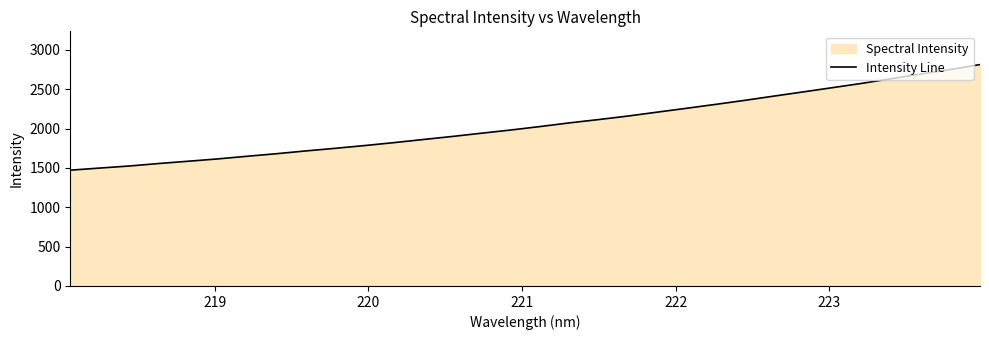

What is the smallest value displayed?

1471.9